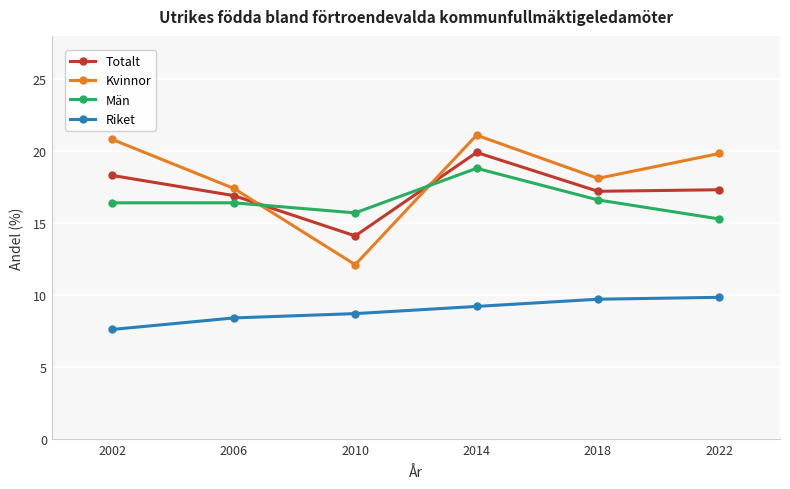

What is the spread (max minus min) of values at 2018?

8.4